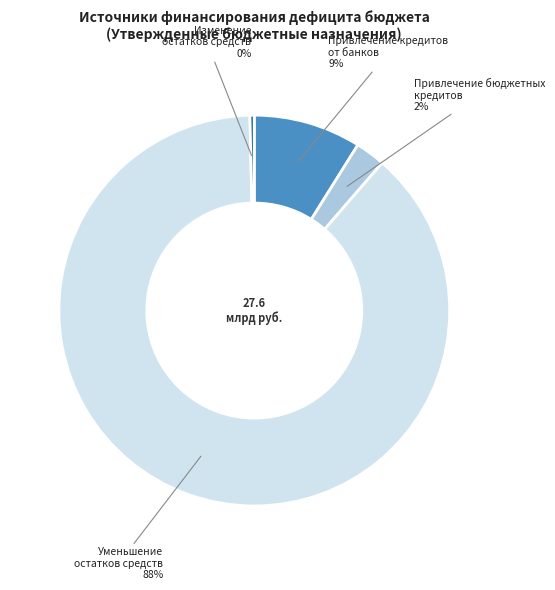

Is there any slice that represents more than half of the pie?

Yes